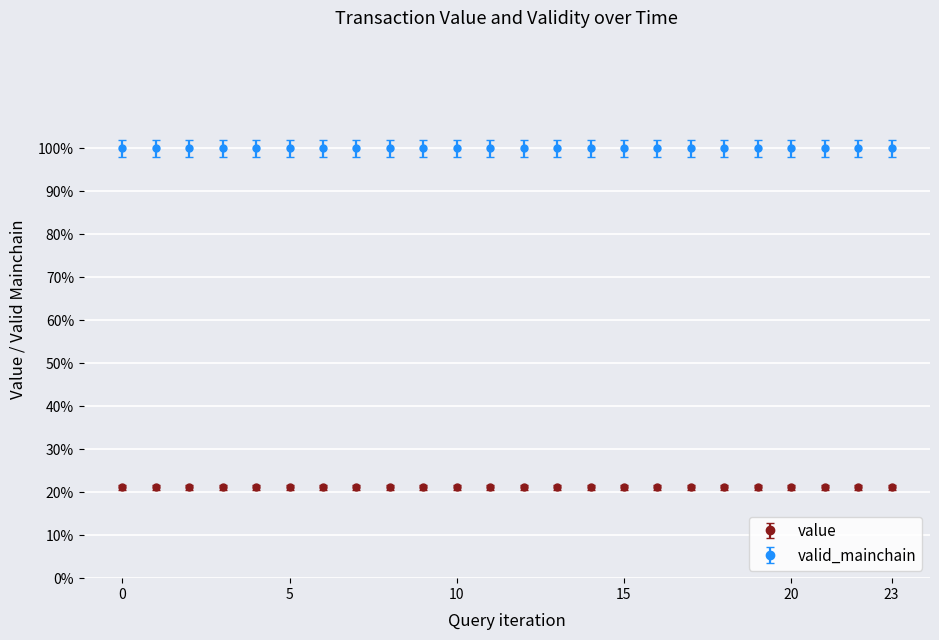

What is the value of the value point at the 1st from the left?

0.2